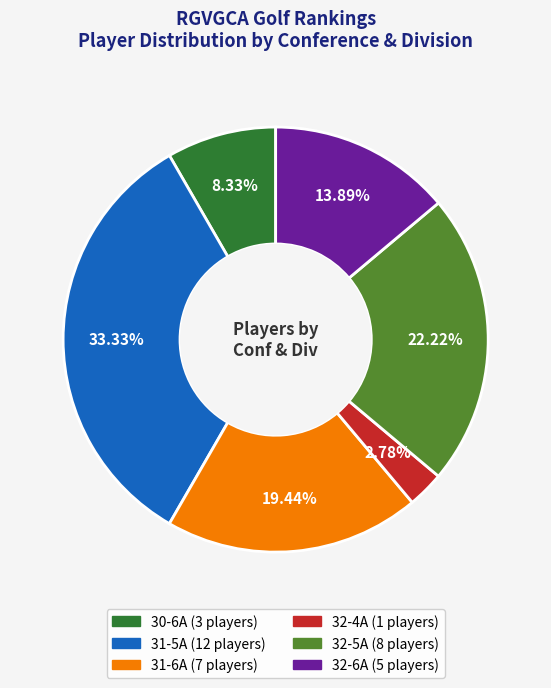

Approximately how many times larger is the value at 31-5A compared to 32-6A?

2.4